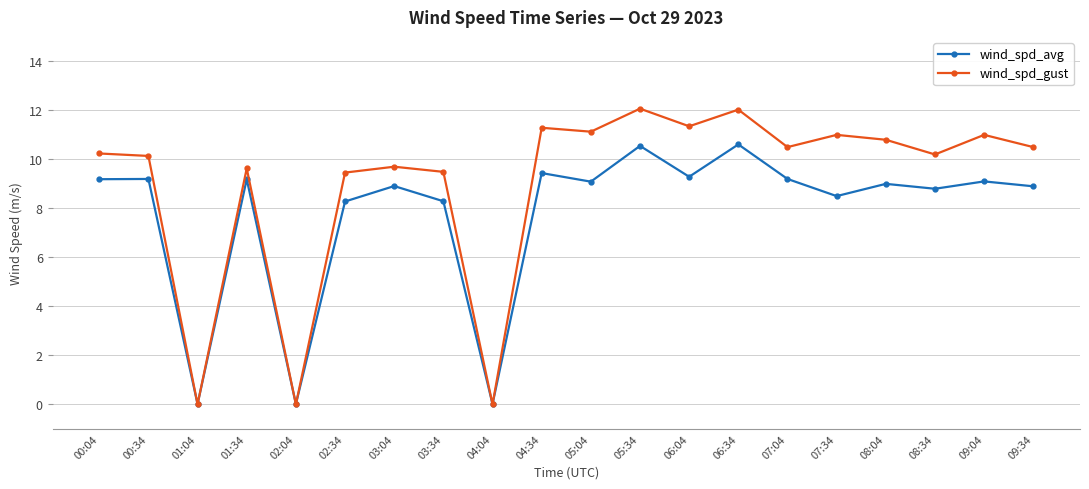

At 03:04, list the series in order from largest to smallest.

wind_spd_gust, wind_spd_avg